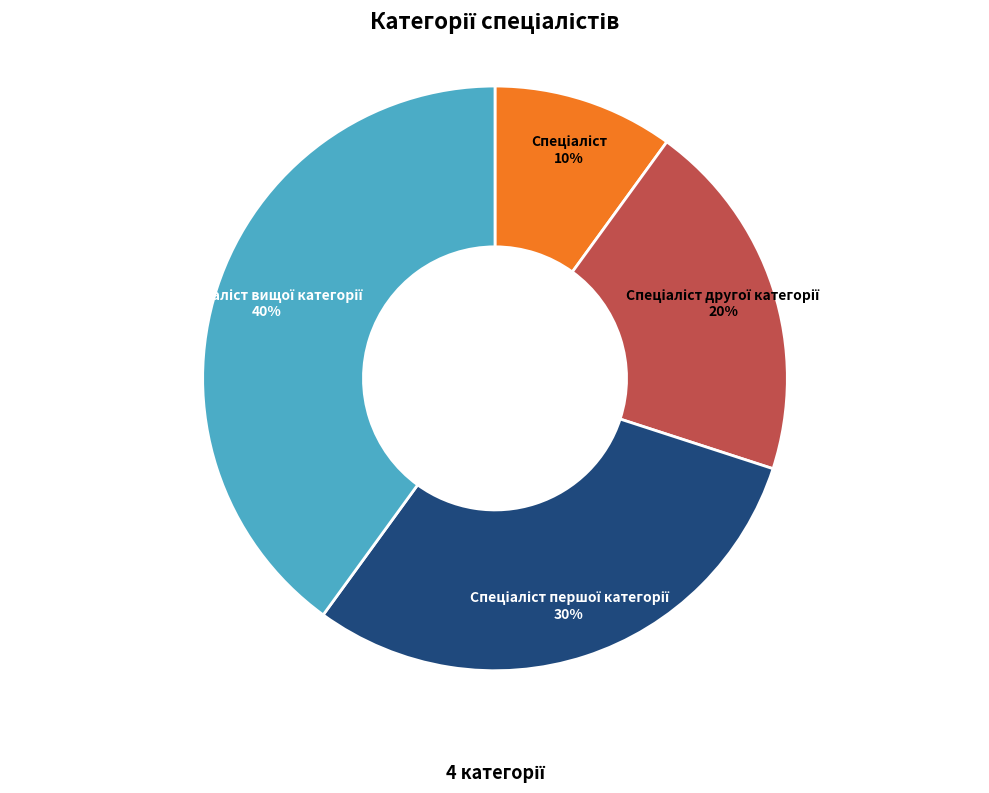

To the nearest percent, what is the difference between the largest and smallest slice percentages?

30%